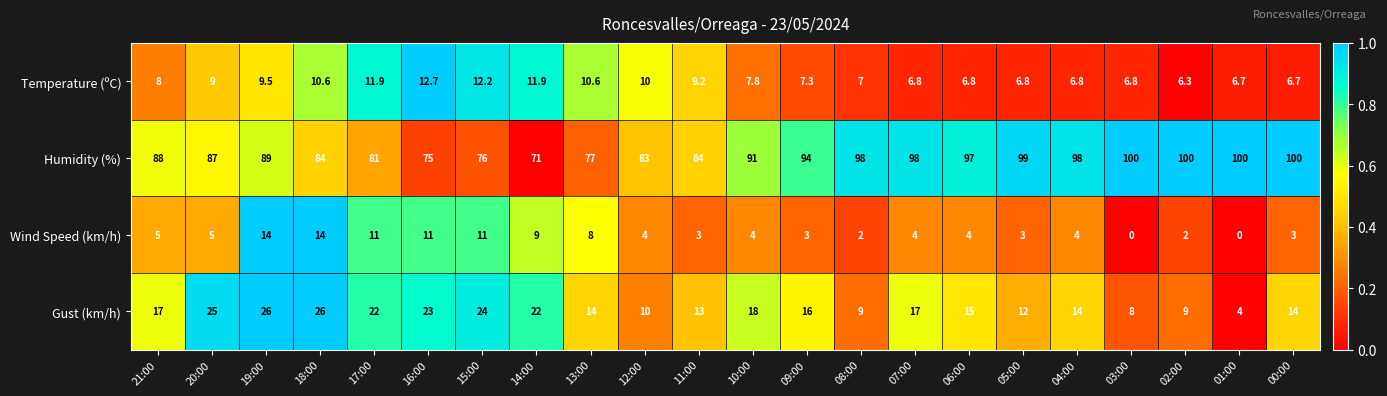

Read the Humidity (%) value at 13:00.

77.0